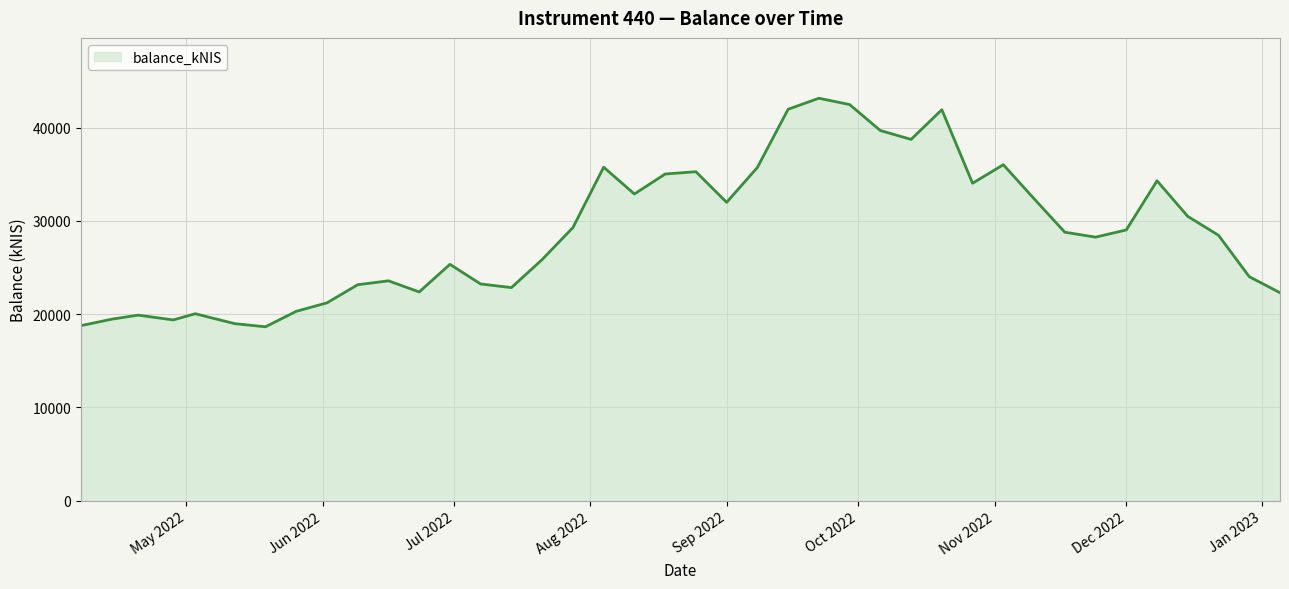

What is the minimum value shown in the chart?

18633.0